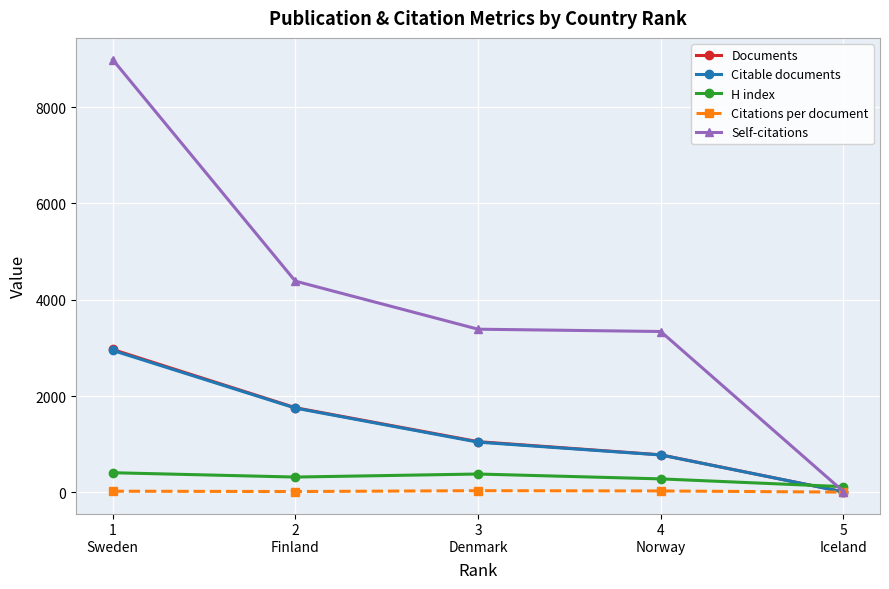

Which series has the widest spread of values?

Self-citations